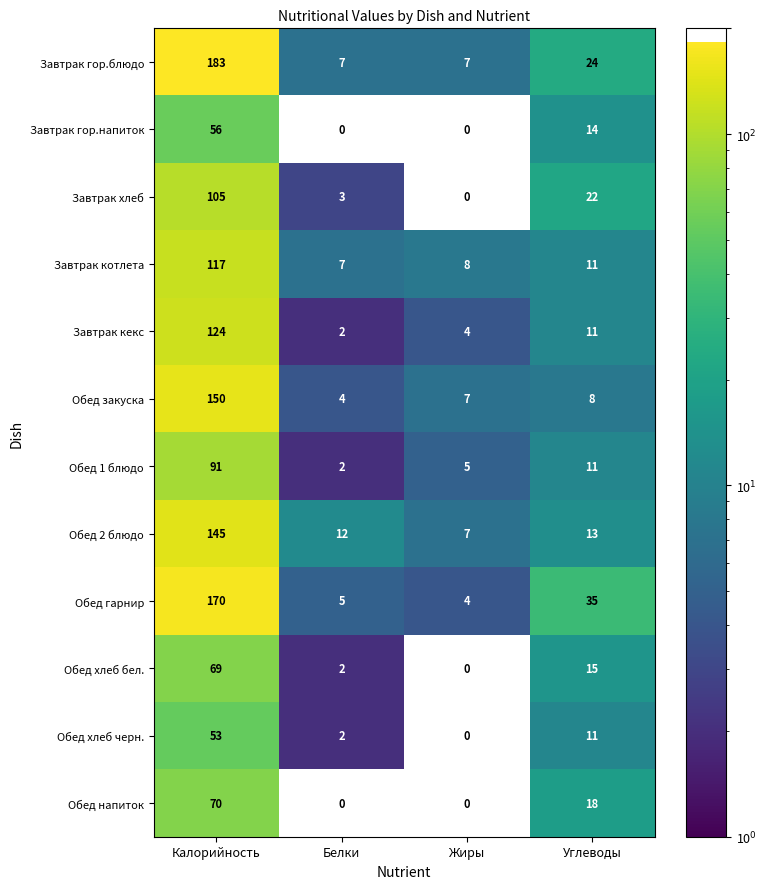

Which series has the widest spread of values?

Завтрак гор.блюдо